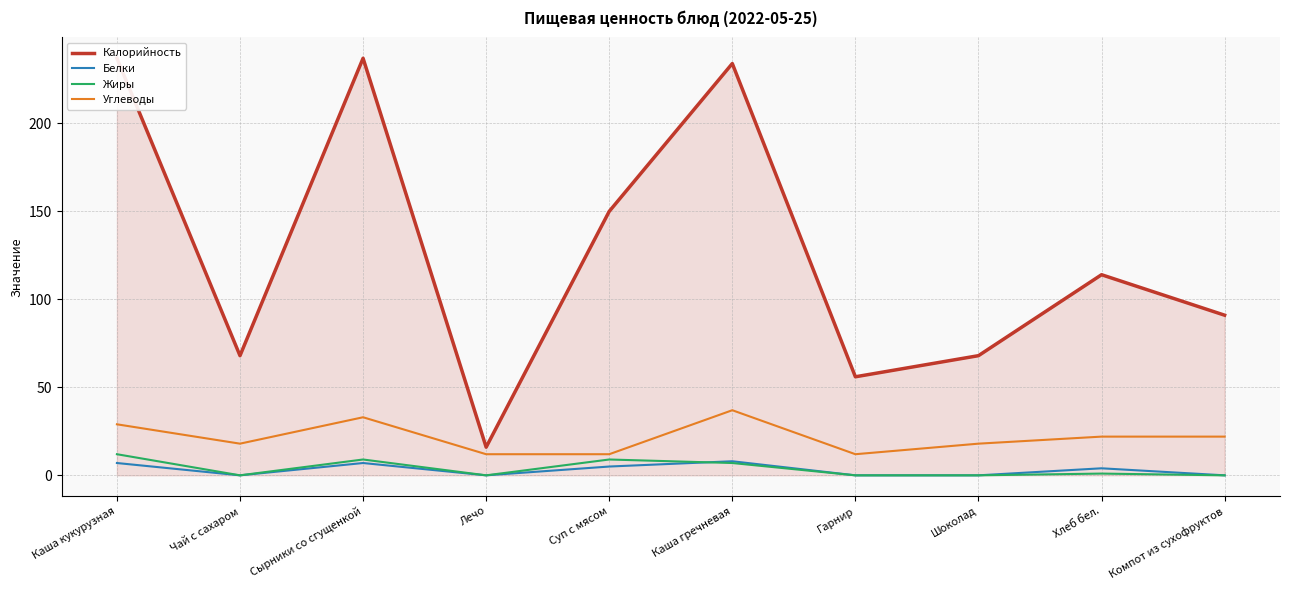

Between Лечо and Каша кукурузная, which is larger?

Каша кукурузная